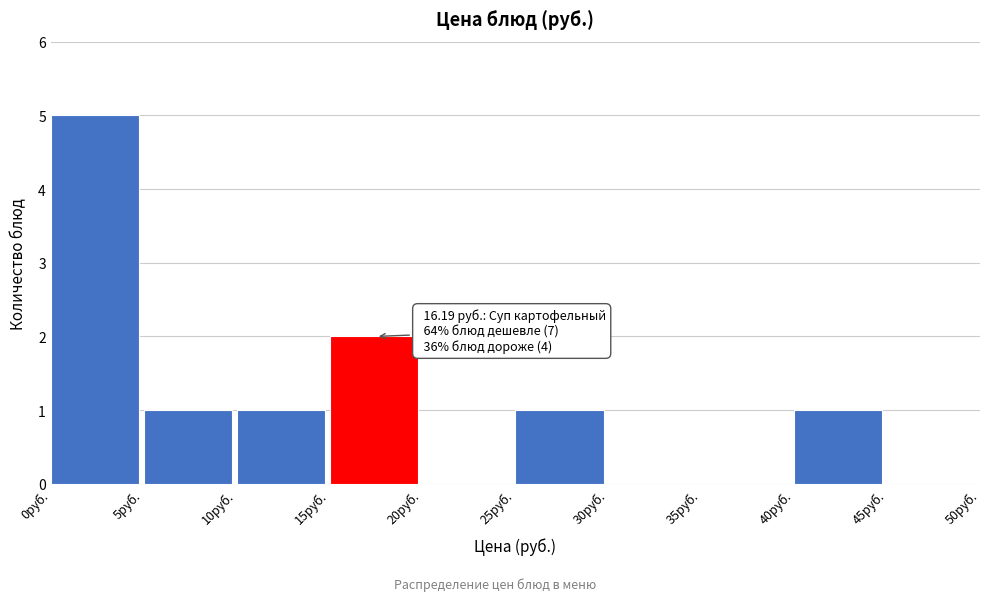

Which range on the x-axis has the tallest bar?

0 to 5